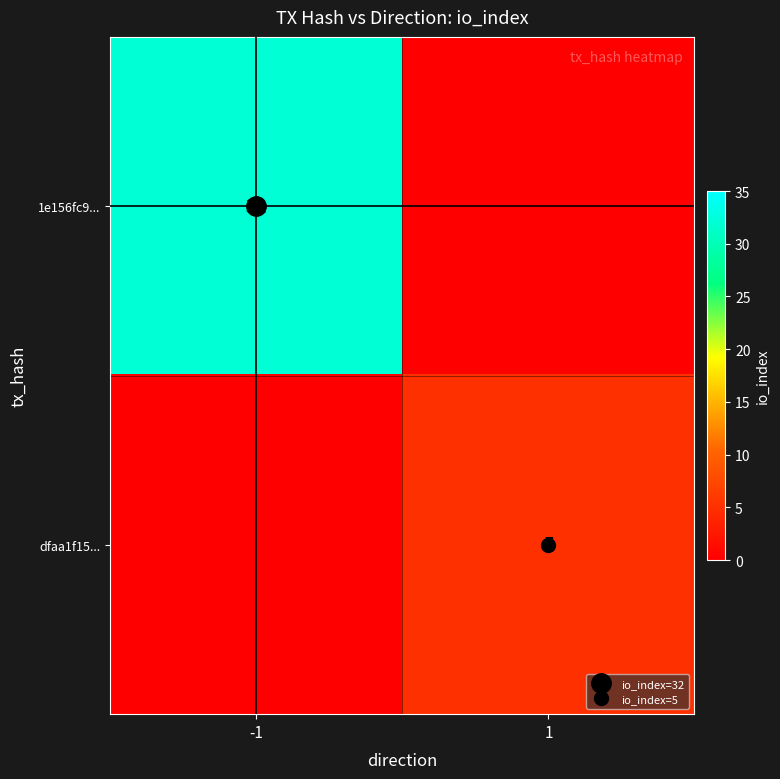

Between 1 and -1, which is larger?

-1